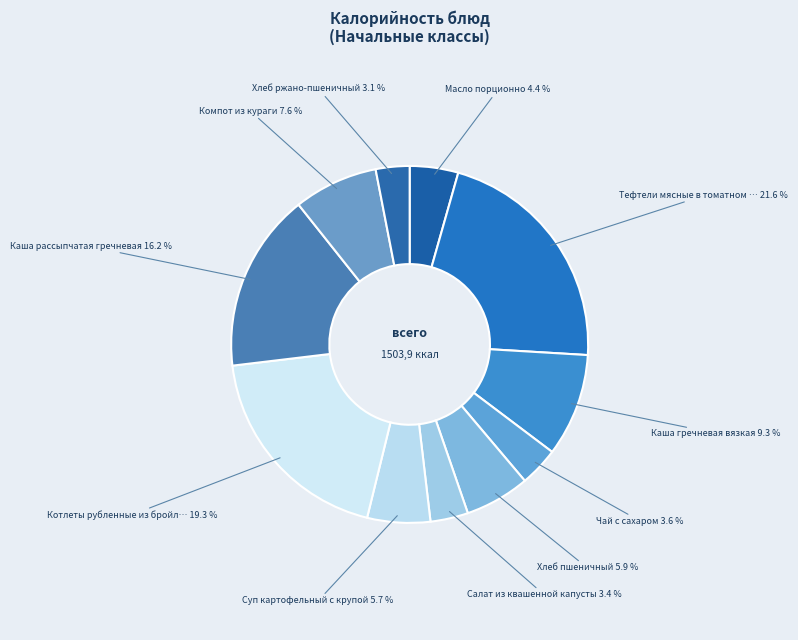

Is there any slice that represents more than half of the pie?

No